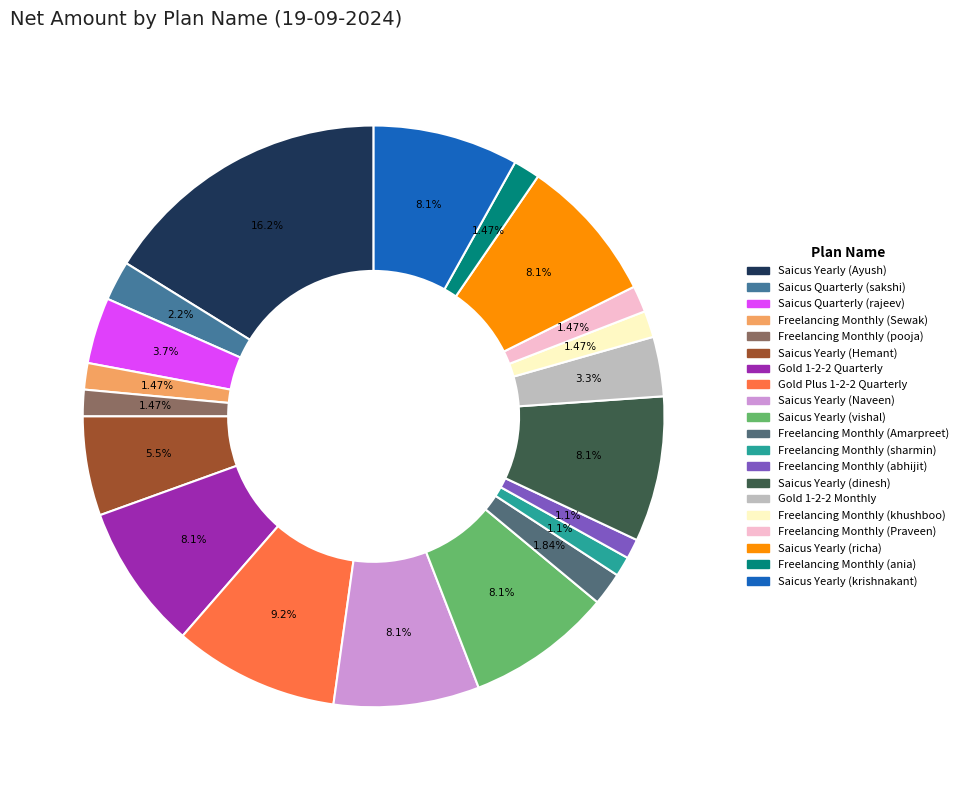

Is there a majority slice in this chart?

No